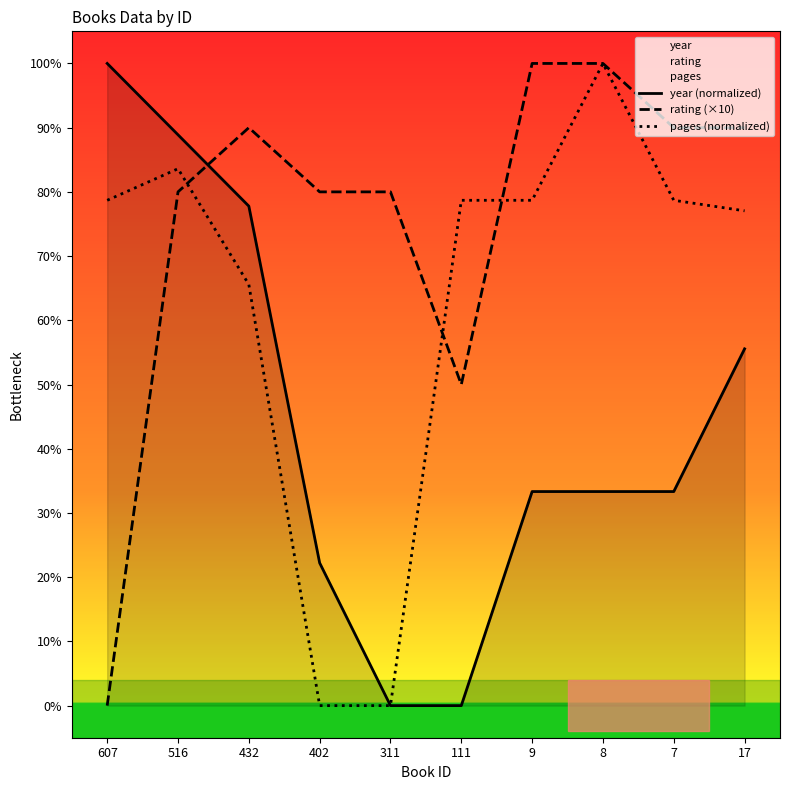

Is the value of pages (normalized) at 607 greater than the value of rating (×10) at 402?

No